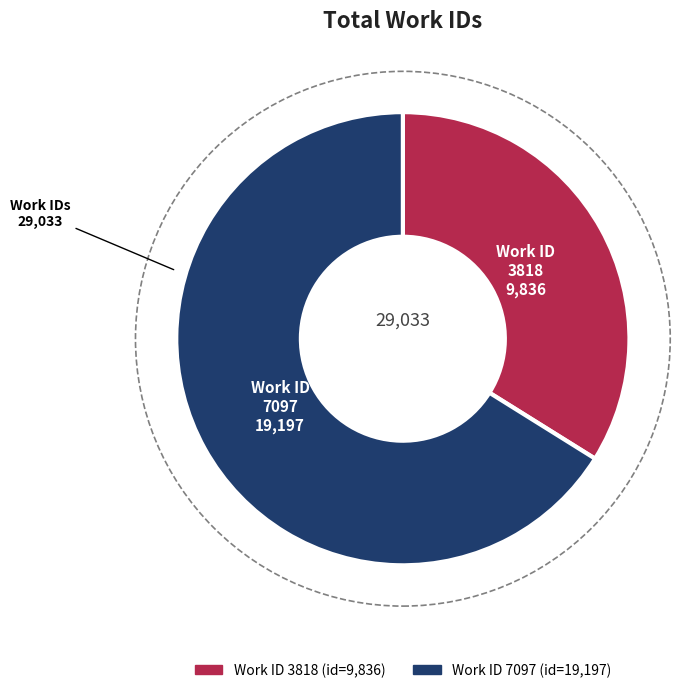

Is there a majority slice in this chart?

Yes